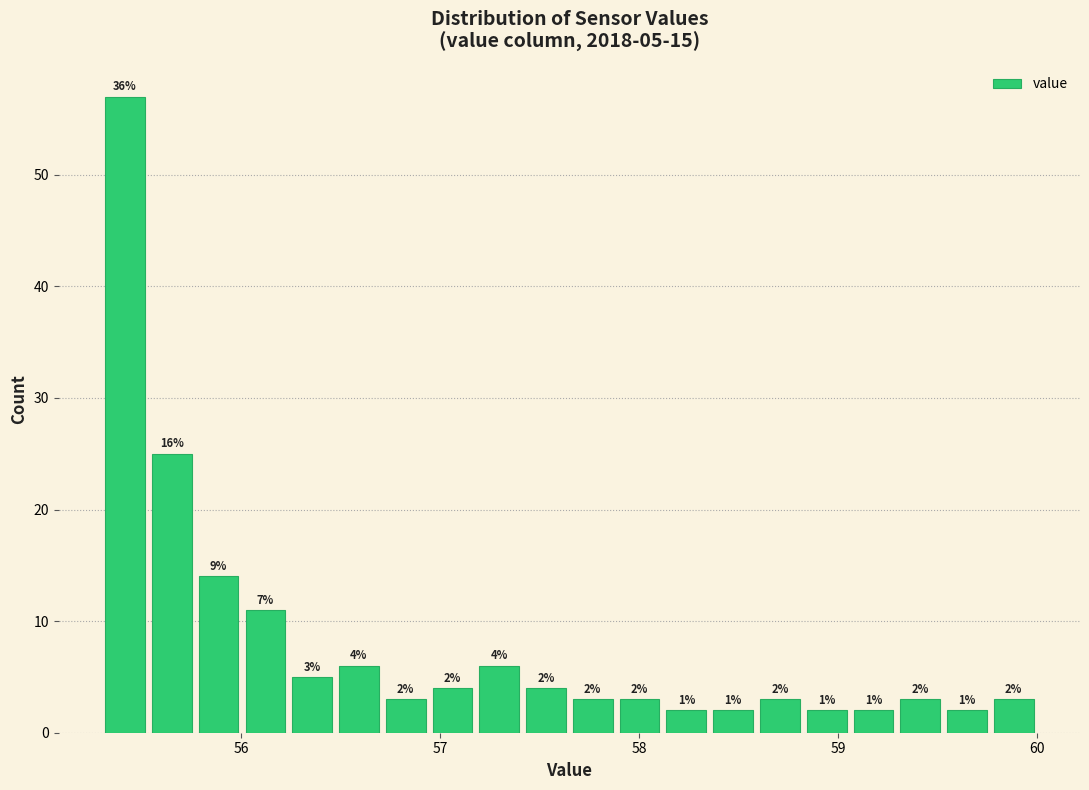

Around what value on the x-axis is the tallest bar? Give the approximate position of its centre, as read against the axis.

55.4